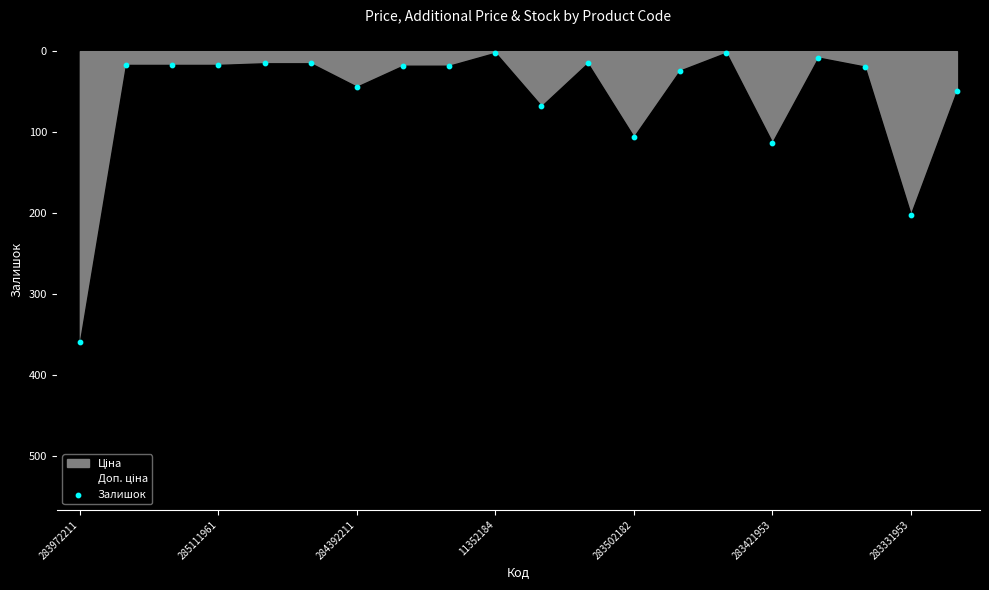

What is the range of Y values (max minus min)?

358